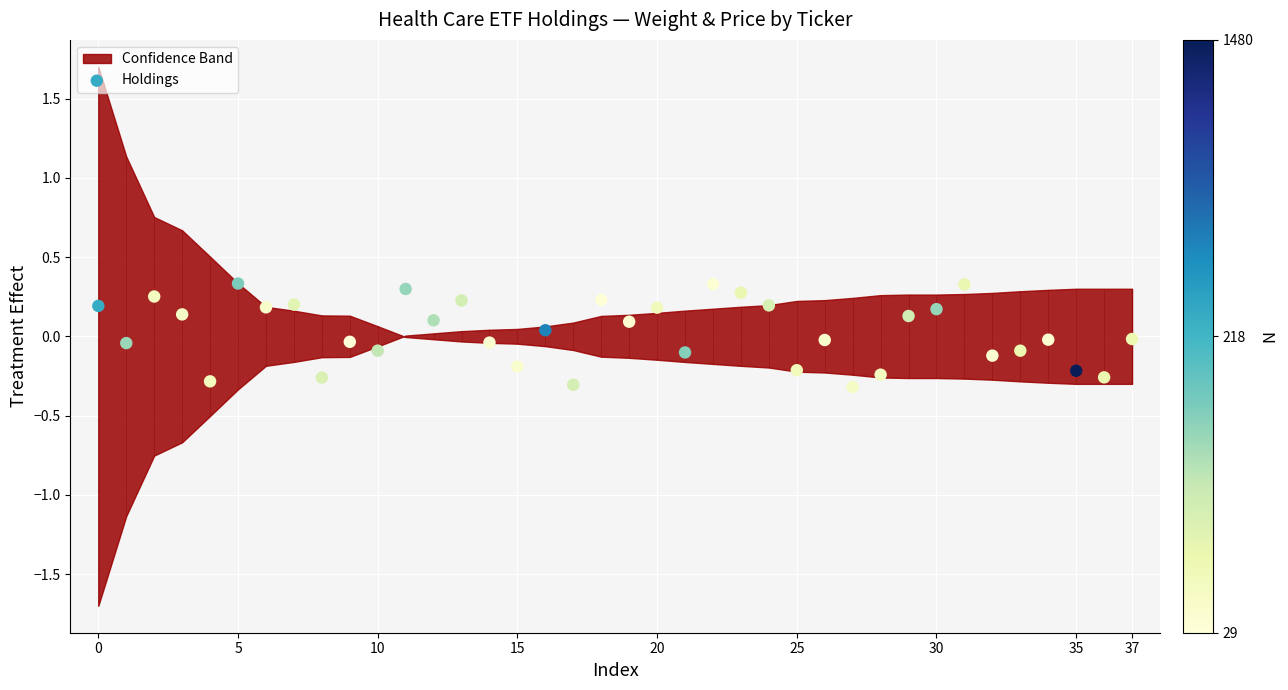

What is the range of Y values (max minus min)?

0.7